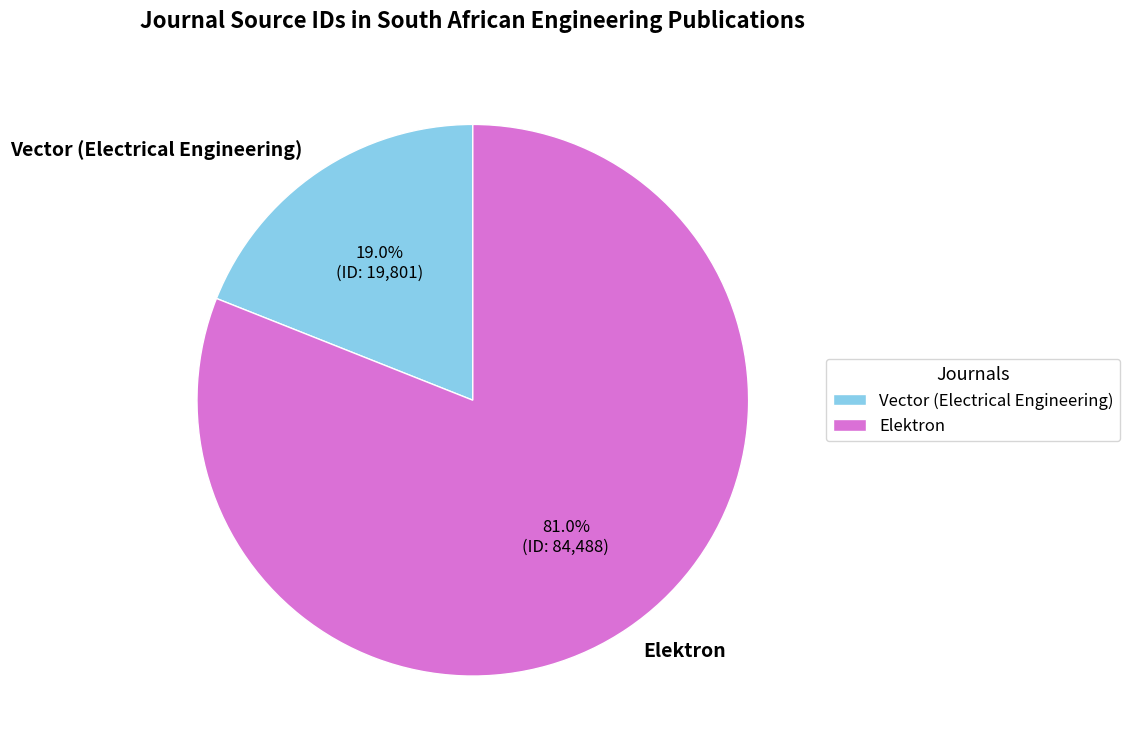

Approximately how many times larger is the value at Elektron compared to Vector (Electrical Engineering)?

4.3